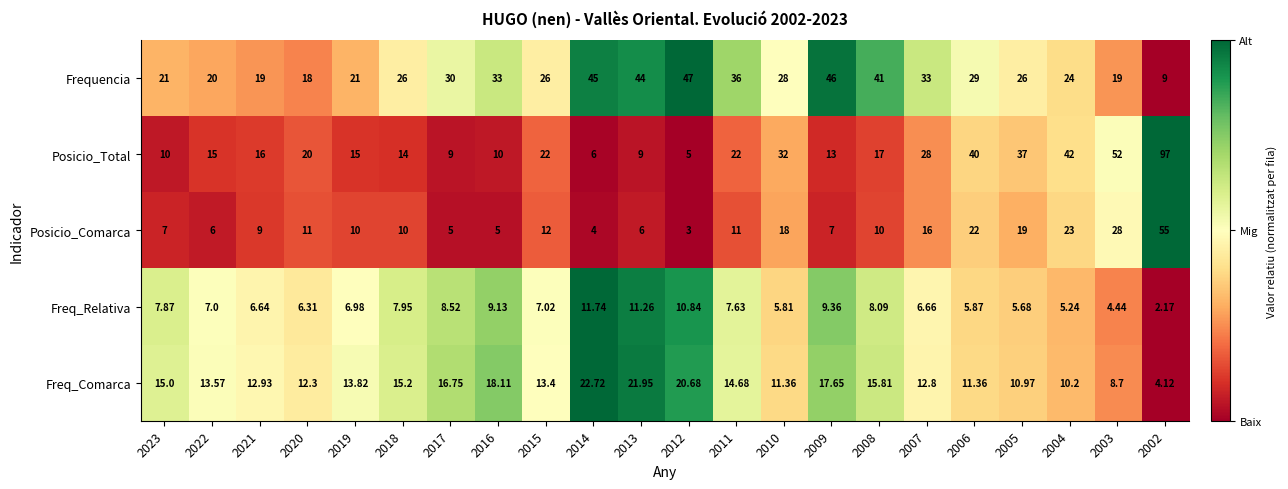

Which series has the widest spread of values?

Posicio_Total